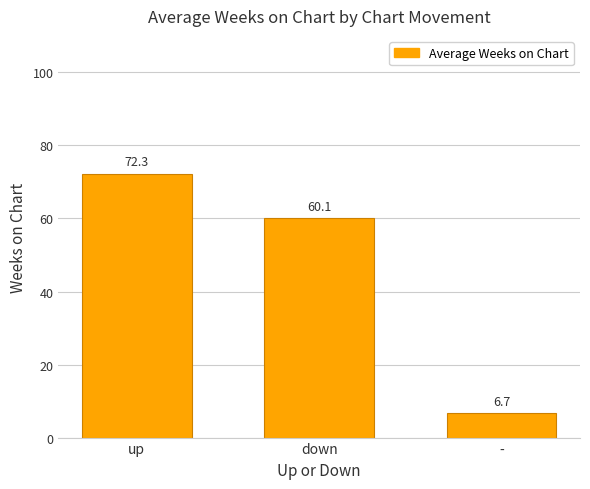

Reading left to right, what are all the values shown in this chart?

72.3	60.1	6.7